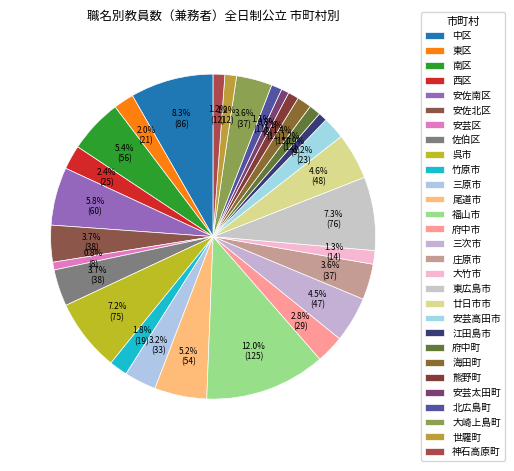

Count the number of slices in the pie.

29